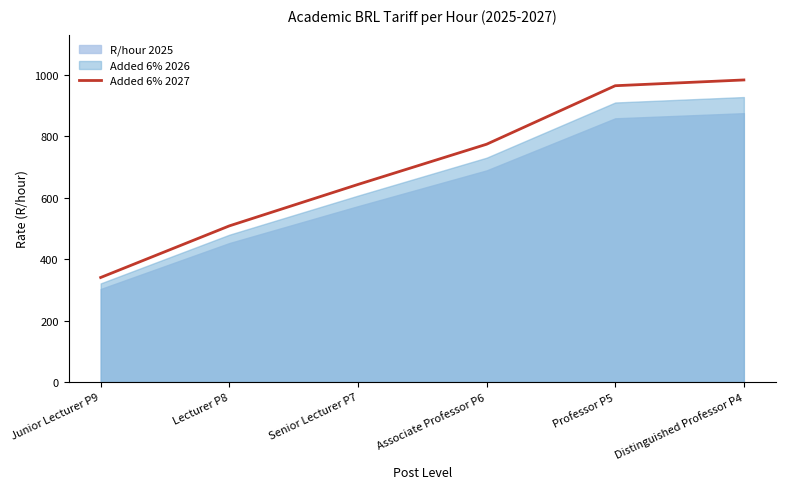

The value of Added 6% 2027 at Junior Lecturer P9 is 166.9. True or false?

False